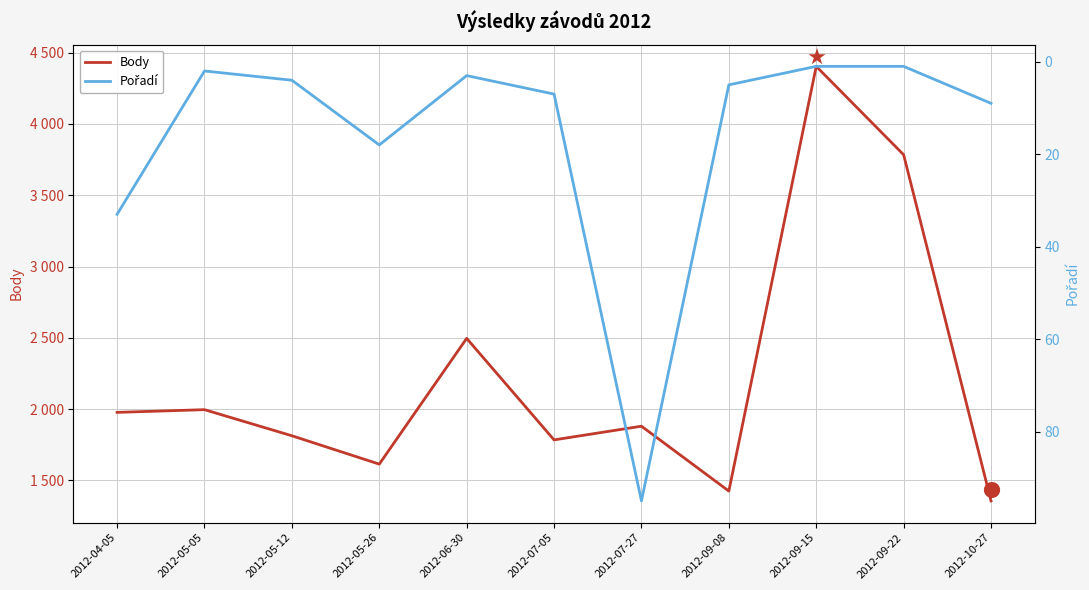

Where is the first local minimum for Body?

2012-05-26